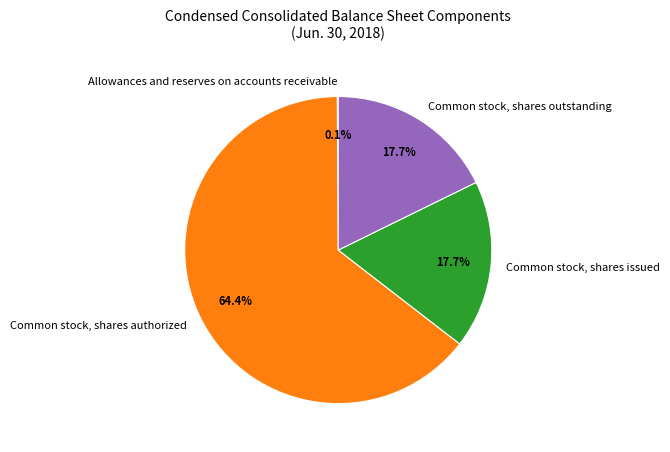

Is it true that Common stock, shares outstanding is 18% of the pie?

True